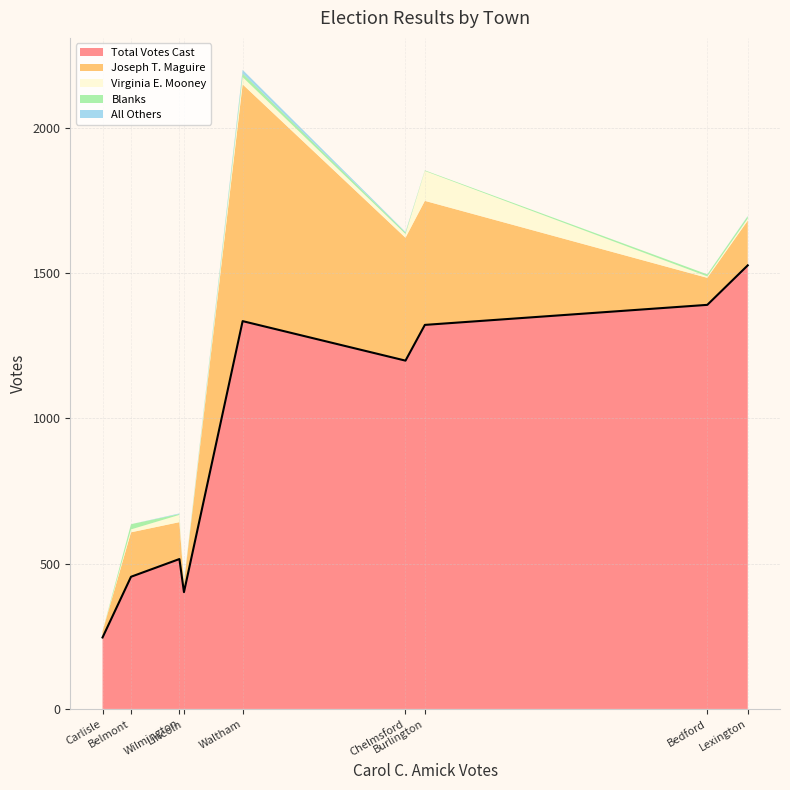

What is the lowest value of the Total Votes Cast series?

246